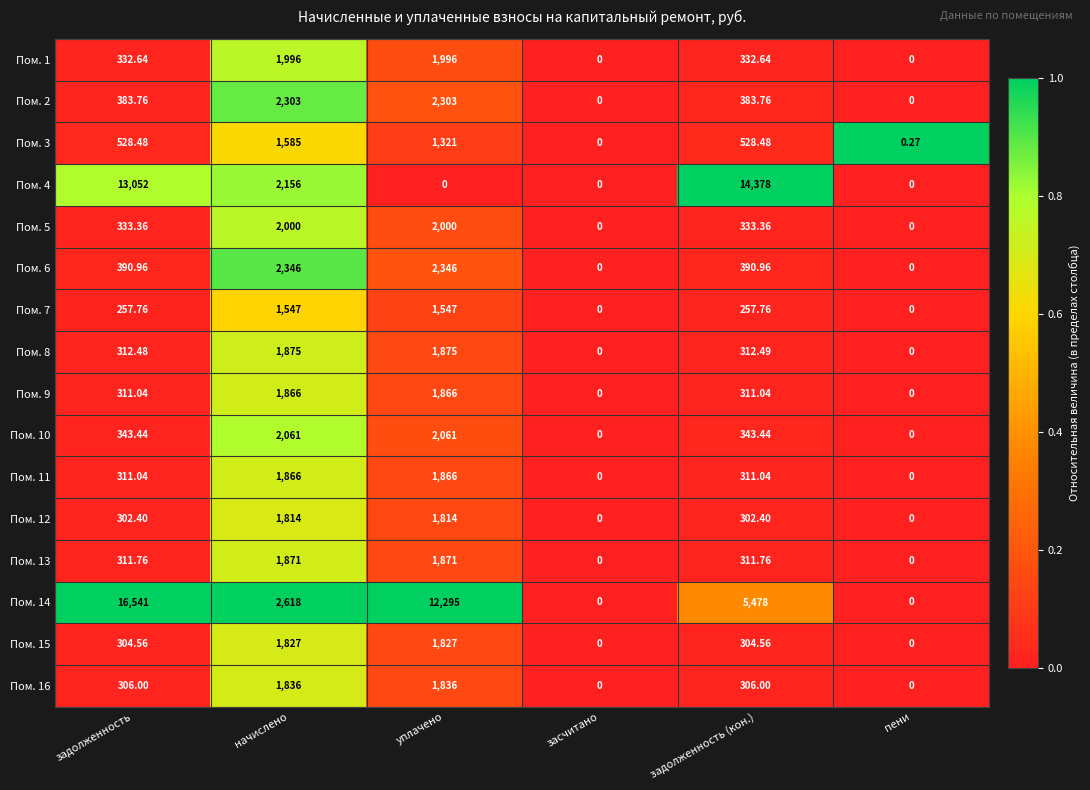

At which category is the sum across all series the highest?

уплачено